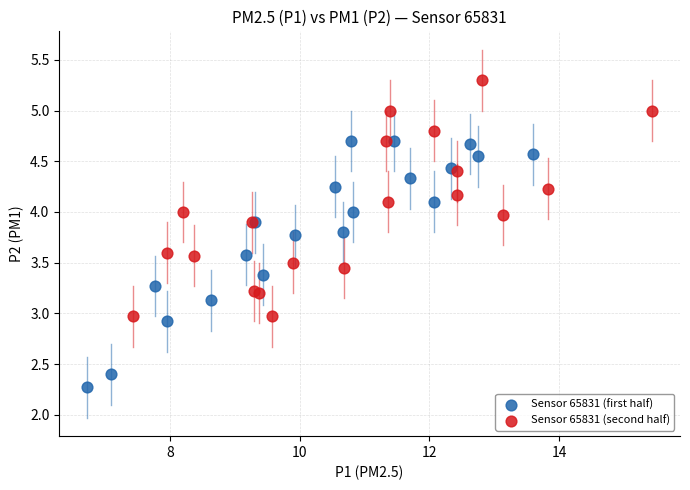

Which series has the largest Y range (max minus min)?

Sensor 65831 (first half)